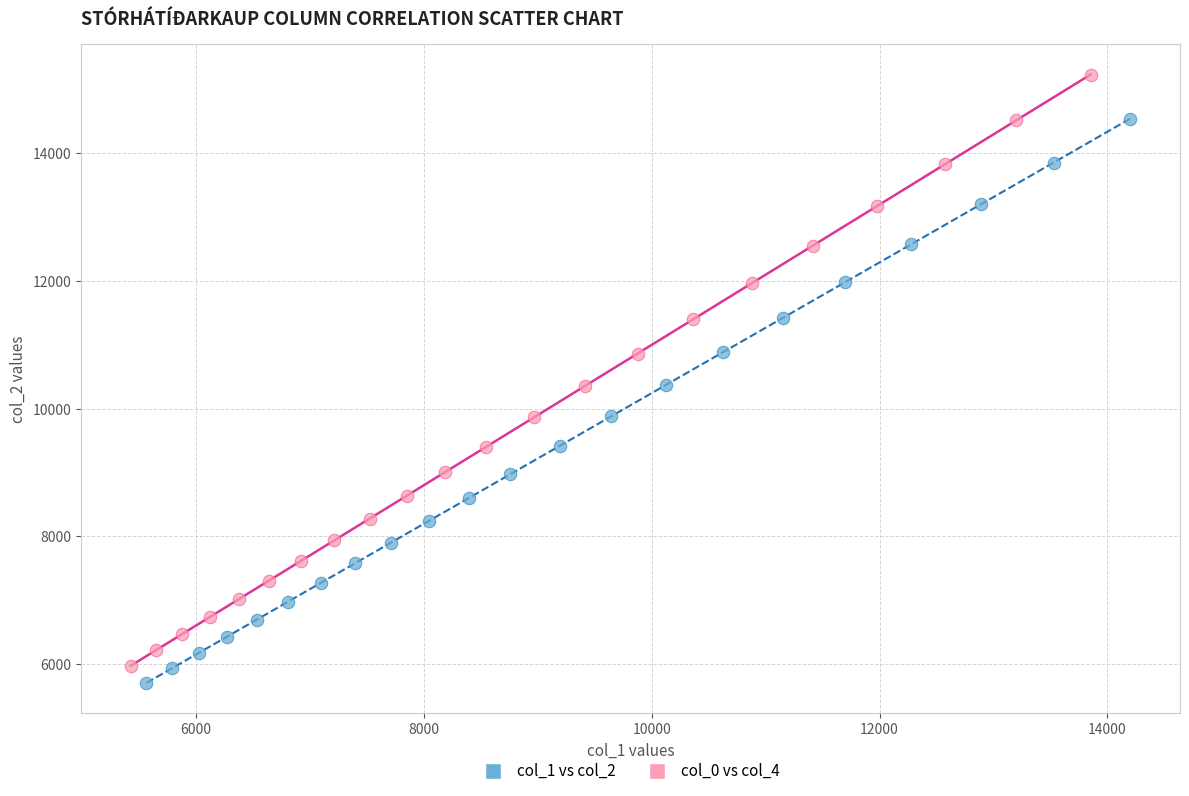

Which series contains the highest Y value?

col_0 vs col_4